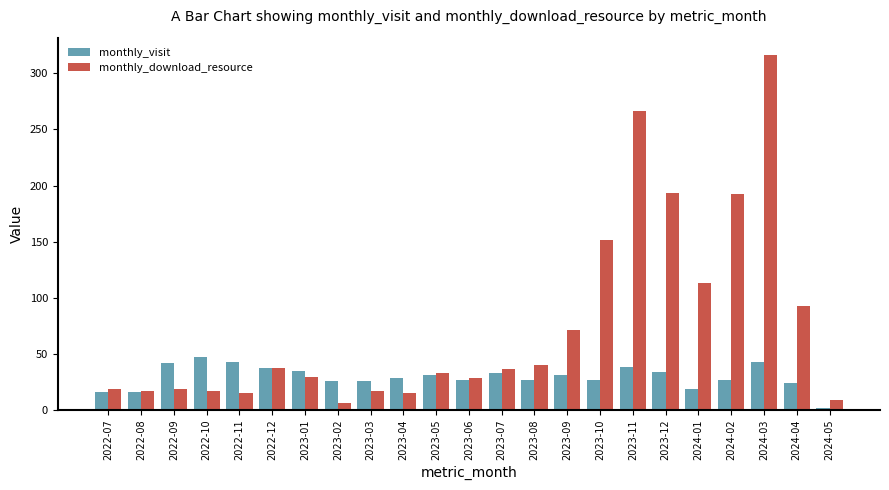

At which label is monthly_download_resource closest to 161?

2023-10